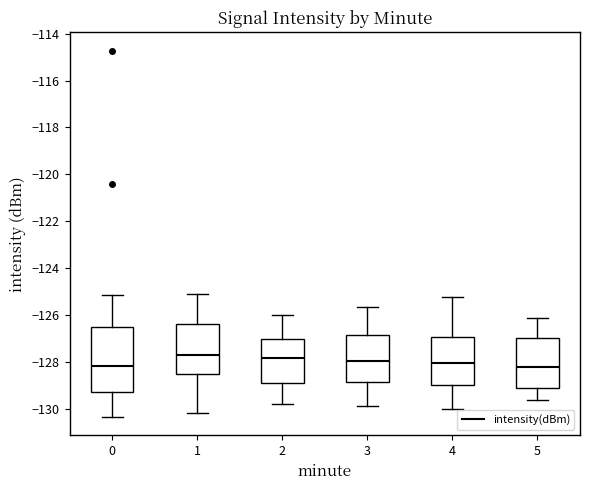

Reading left to right, read every box against the y-axis: the position of its median line, the range the box covers, and the ends of its whiskers. The values are not printed on the chart, so give them approximately, as read against the axis.

0: median -128.2, box -129.2 to -126.6, whiskers -130.4 to -125.2
1: median -127.8, box -128.6 to -126.4, whiskers -130.2 to -125.2
2: median -127.8, box -129.0 to -127.0, whiskers -129.8 to -126.0
3: median -128.0, box -128.8 to -126.8, whiskers -129.8 to -125.6
4: median -128.0, box -129.0 to -127.0, whiskers -130.0 to -125.2
5: median -128.2, box -129.2 to -127.0, whiskers -129.6 to -126.2